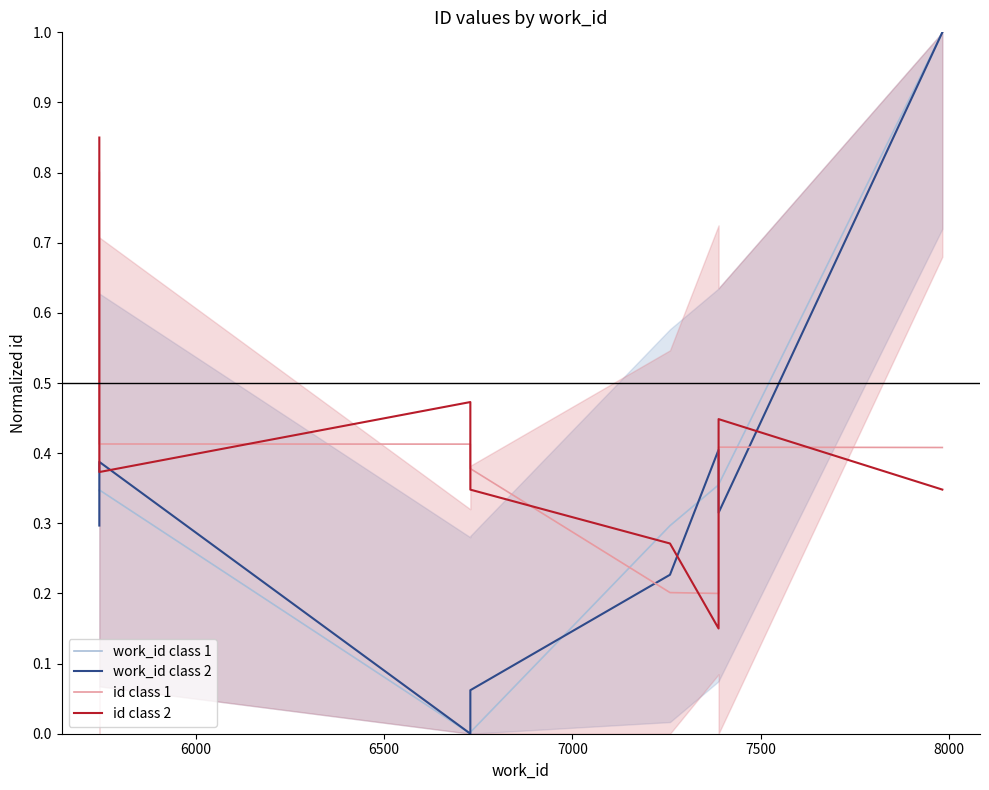

Rank the series by their maximum value, from highest to lowest.

work_id class 1, work_id class 2, id class 2, id class 1